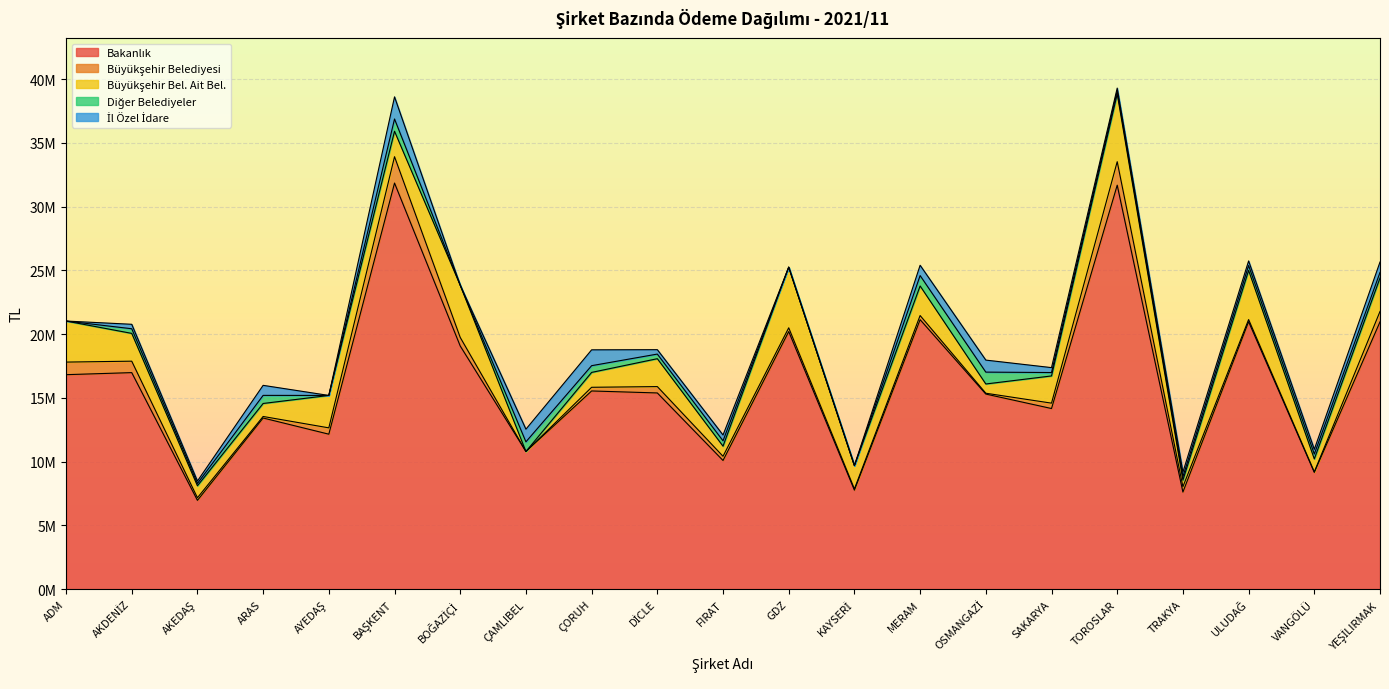

How many values in Büyükşehir Bel. Ait Bel. are above zero?

20